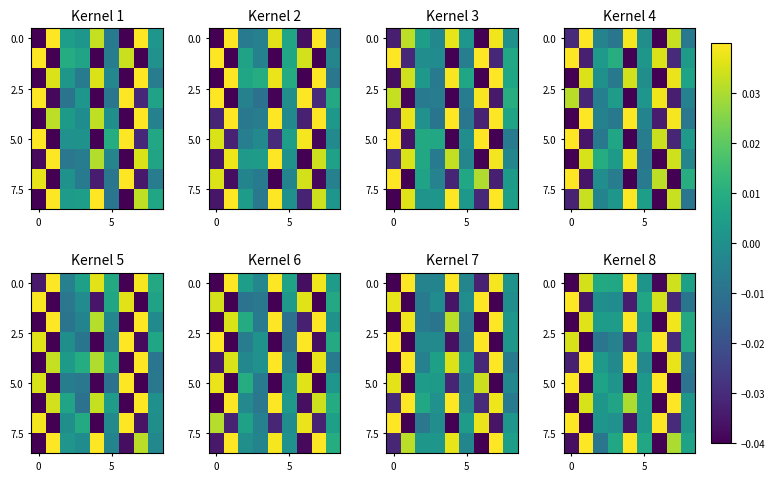

At which category is the sum across all series the highest?

4